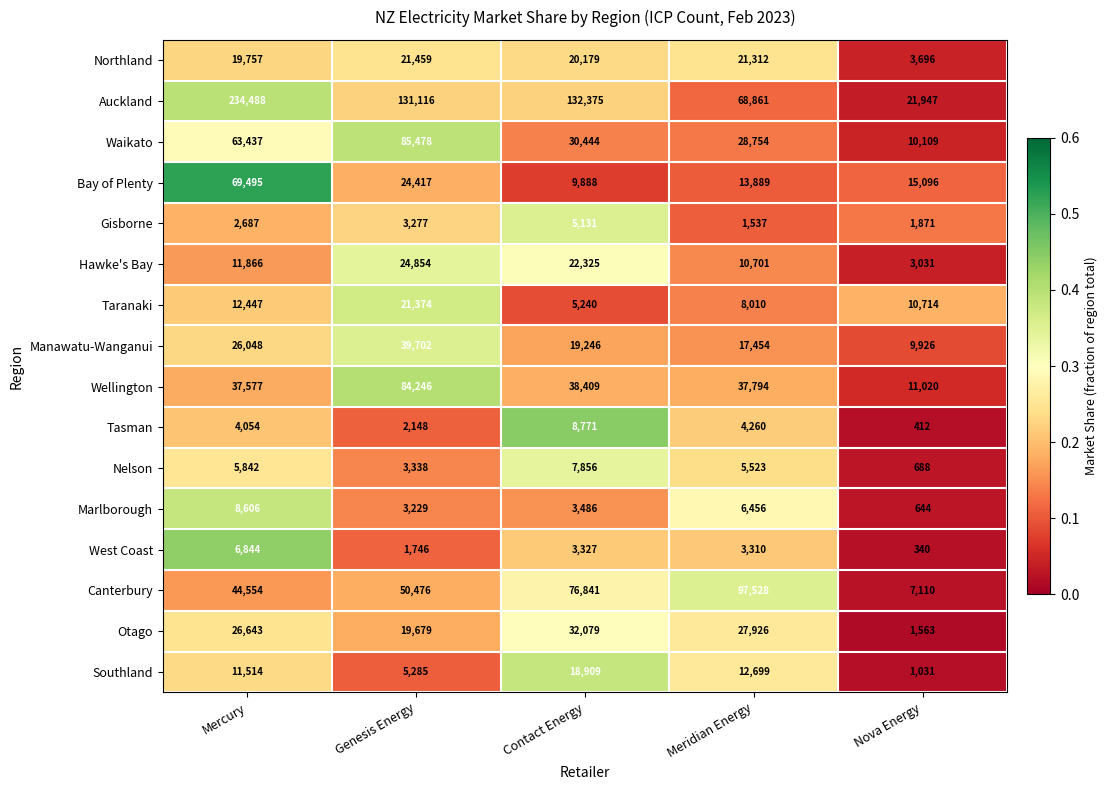

What is the total value across all series at Meridian Energy?

366014